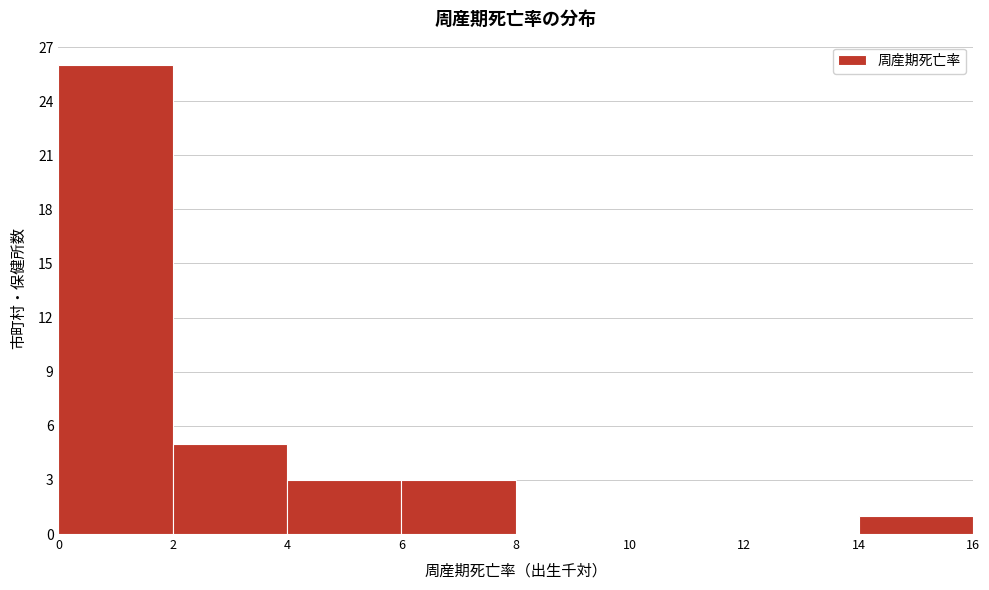

Reading left to right, list every bar in this chart as the range it spans on the x-axis followed by its height. The values are not printed on the chart, so give them approximately, as read against the axis.

0 to 2: 26
2 to 4: 5
4 to 6: 3
6 to 8: 3
8 to 10: 0
10 to 12: 0
12 to 14: 0
14 to 16: 1